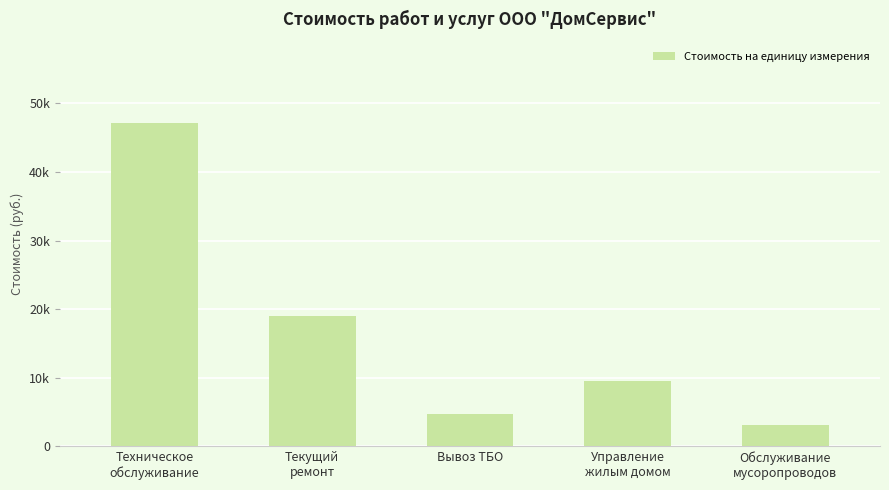

Rank the categories by value from highest to lowest.

Техническое
обслуживание, Текущий
ремонт, Управление
жилым домом, Вывоз ТБО, Обслуживание
мусоропроводов